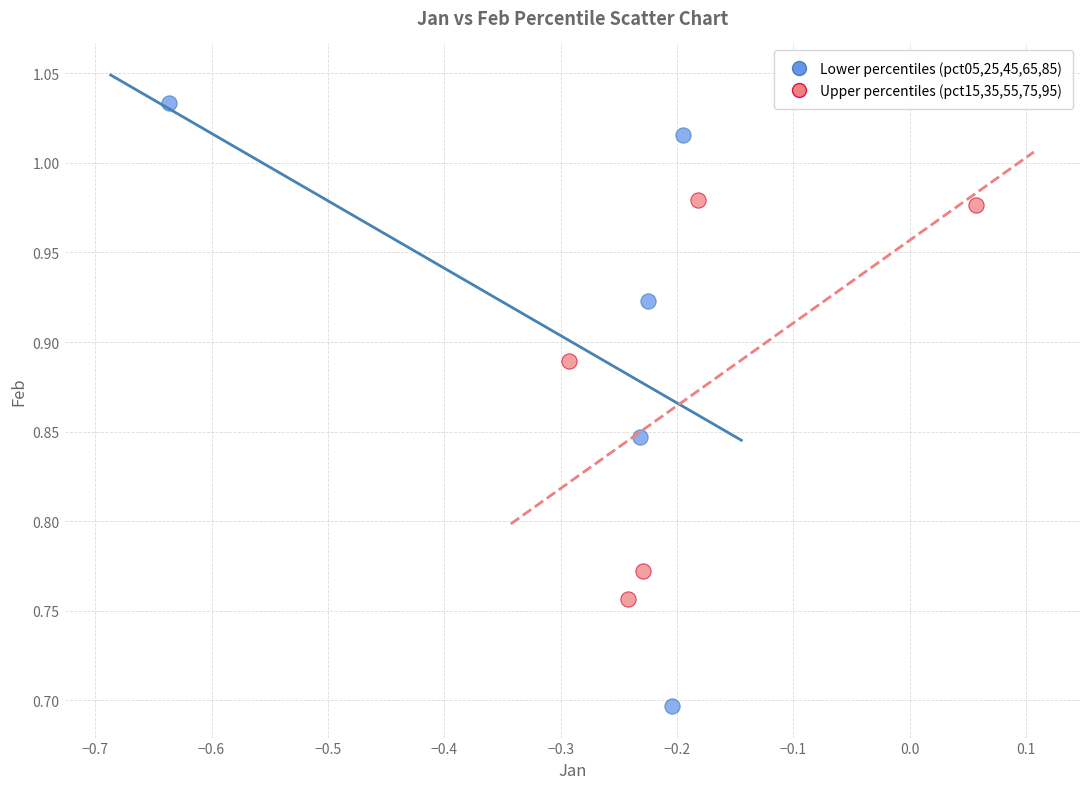

Which series reaches the maximum Y coordinate?

Lower percentiles (pct05,25,45,65,85)